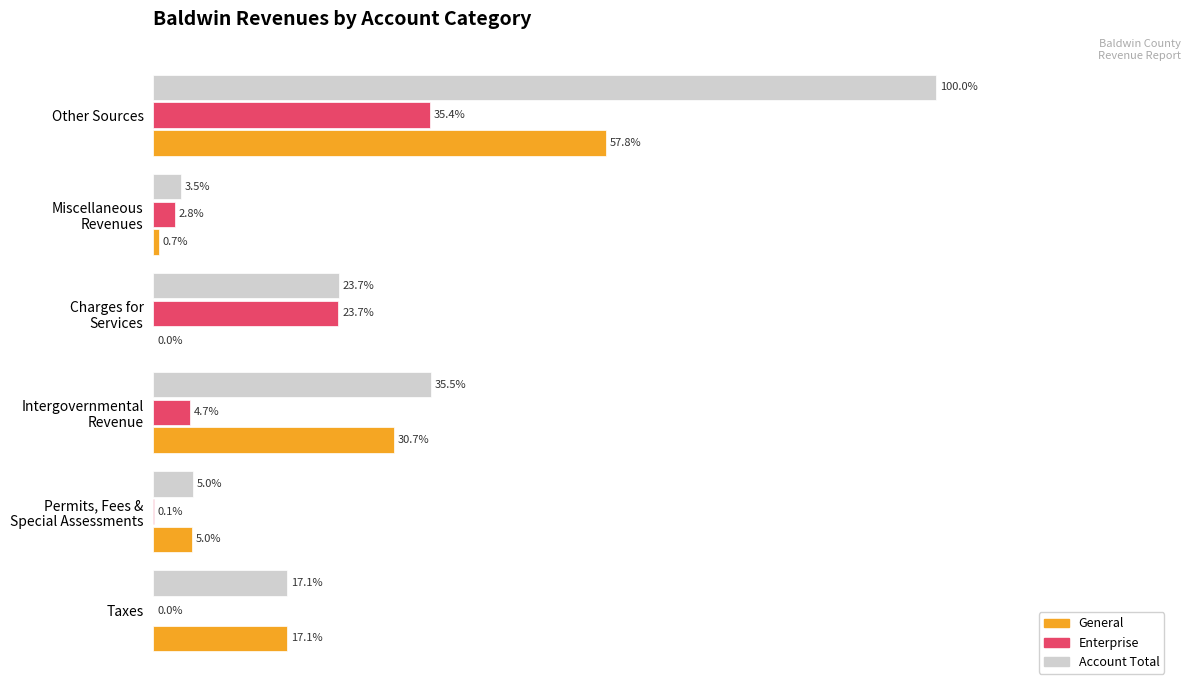

Which category has the highest value in the Enterprise series?

Other Sources